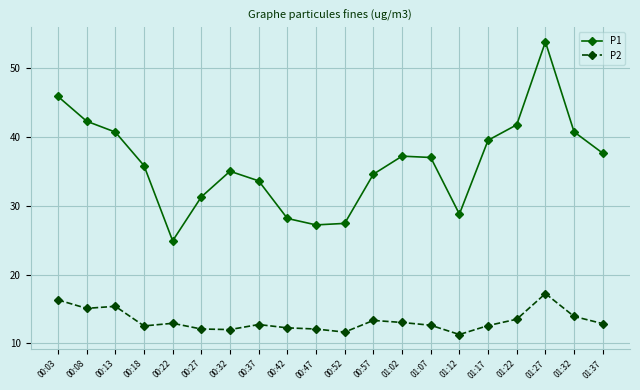

Where is the first local maximum for P1?

00:32